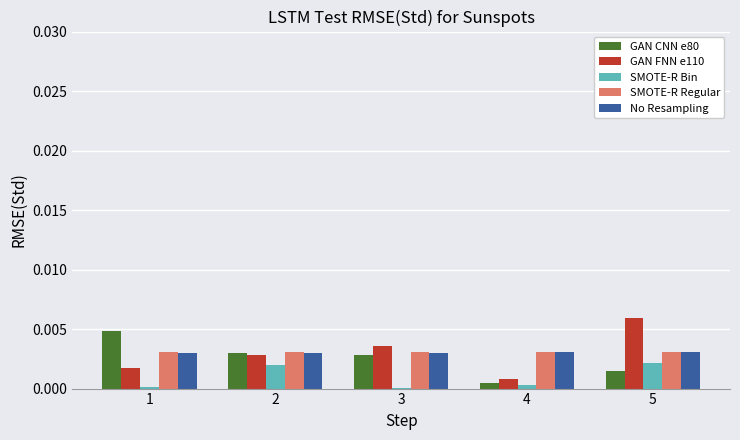

The GAN FNN e110 series shows 0.0 at 4. True or false?

True